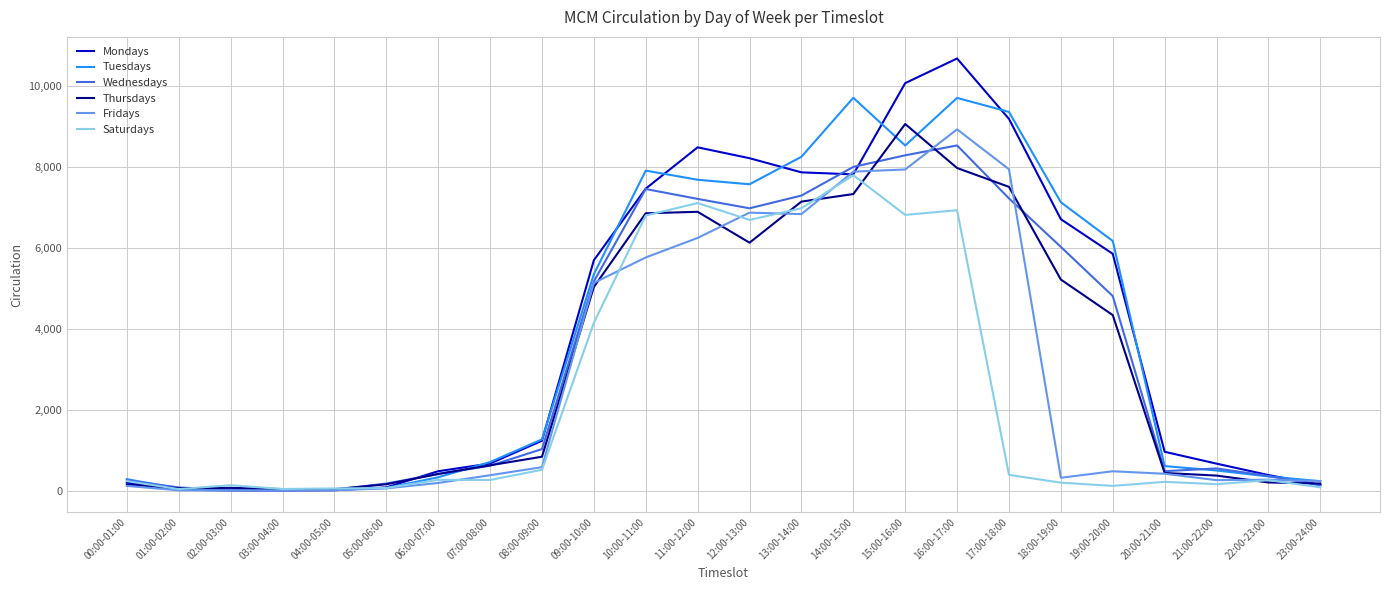

Which category has the highest value in the Mondays series?

16:00-17:00